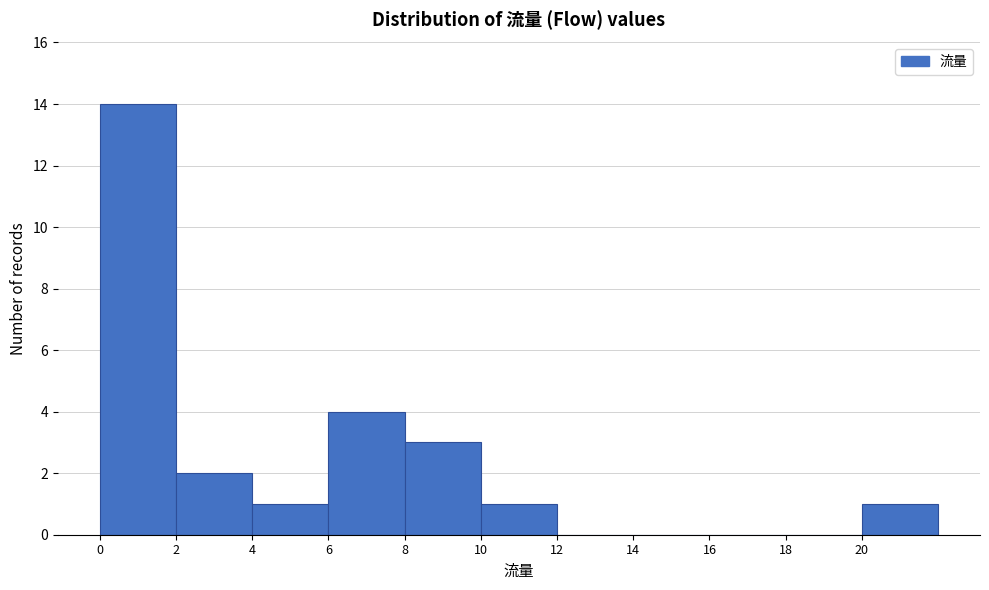

Reading left to right, transcribe this chart: for each bar, give the range it covers on the x-axis and its height. The values are not printed on the chart, so give them approximately, as read against the axis.

0 to 2: 14
2 to 4: 2
4 to 6: 1
6 to 8: 4
8 to 10: 3
10 to 12: 1
12 to 14: 0
14 to 16: 0
16 to 18: 0
18 to 20: 0
20 to 22: 1